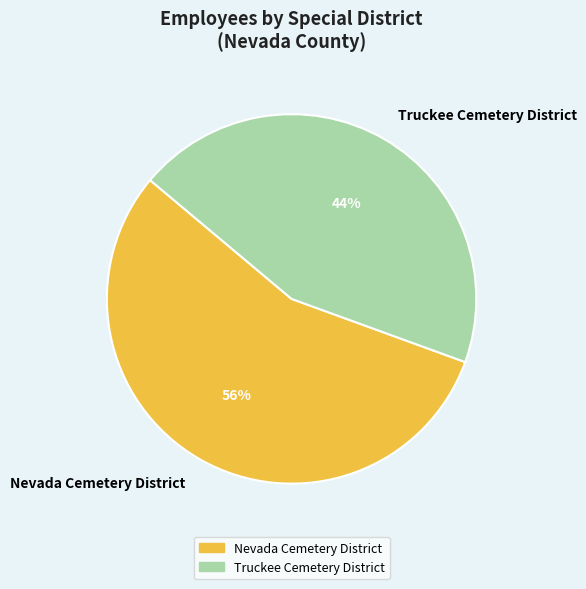

Which has a higher value, Nevada Cemetery District or Truckee Cemetery District?

Nevada Cemetery District